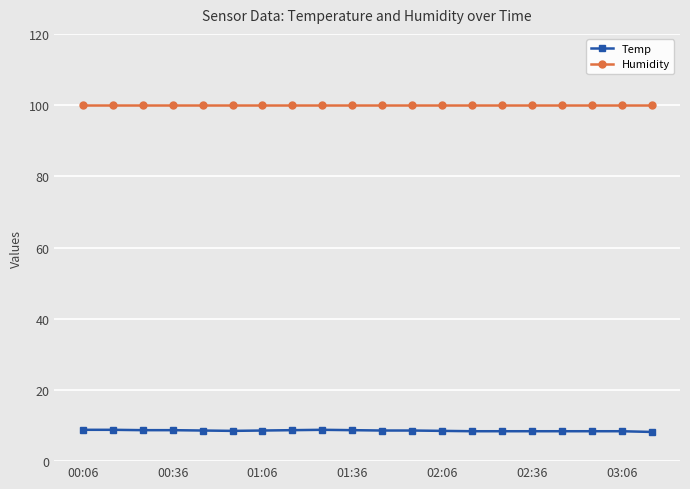

What is the minimum value shown in the chart?

8.2